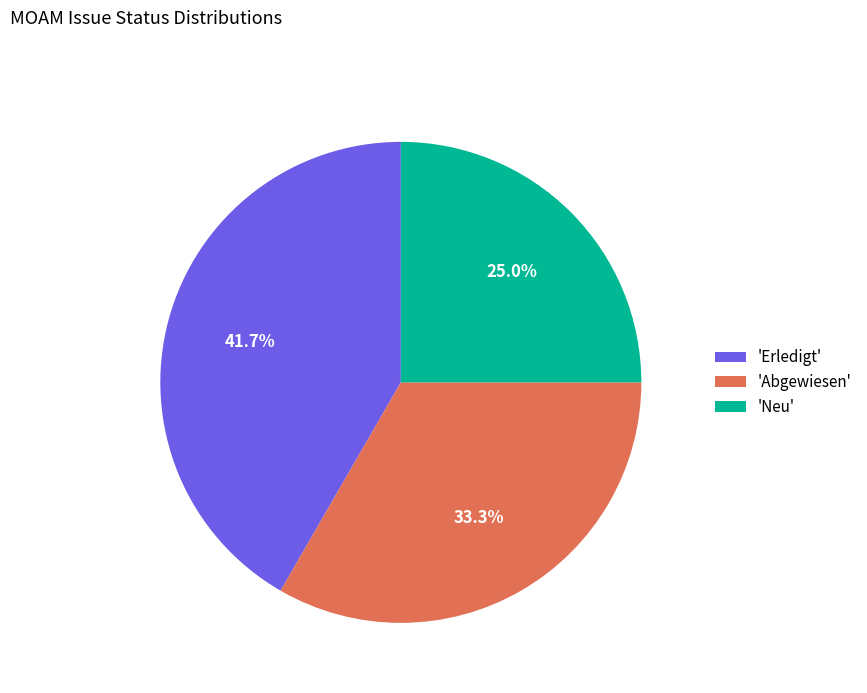

What portion of the pie excludes 'Erledigt'?

58.3%